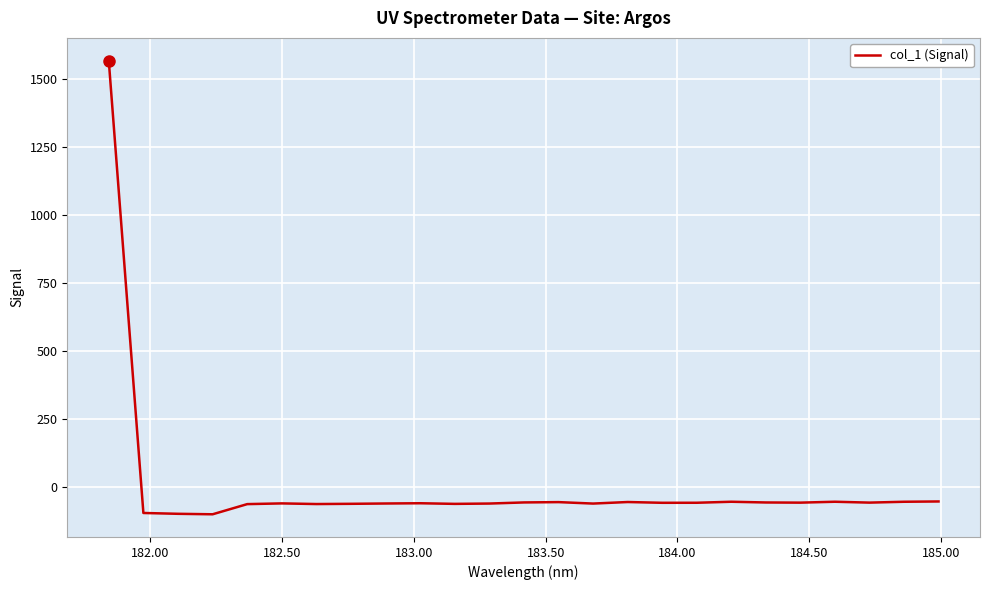

What is the sum of all values?

94.6